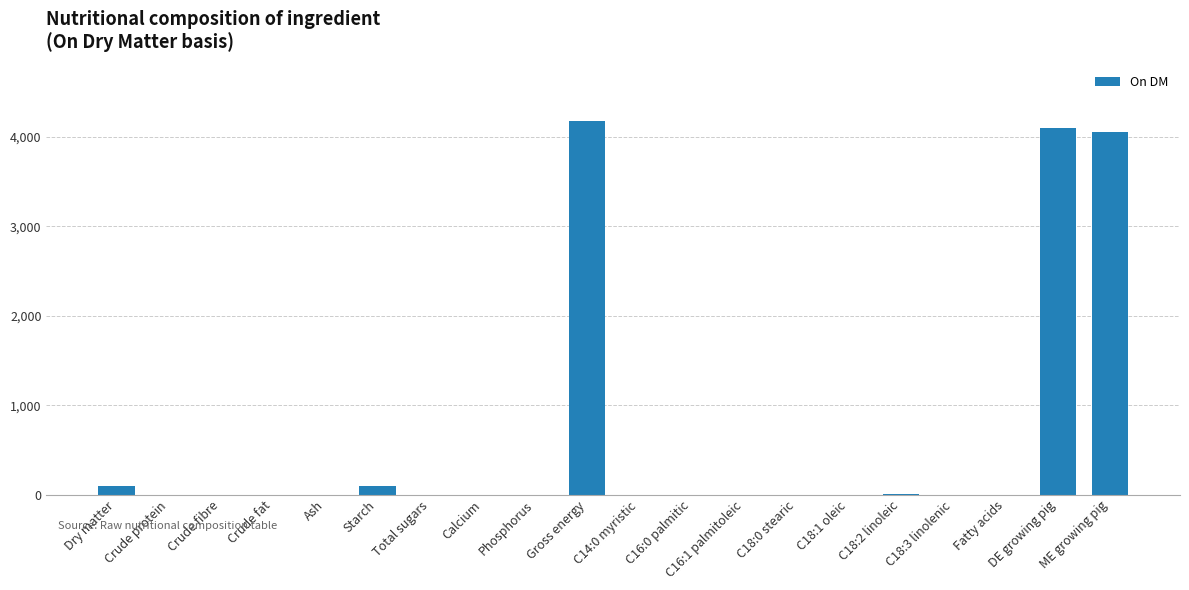

What is the greatest value displayed?

4180.0